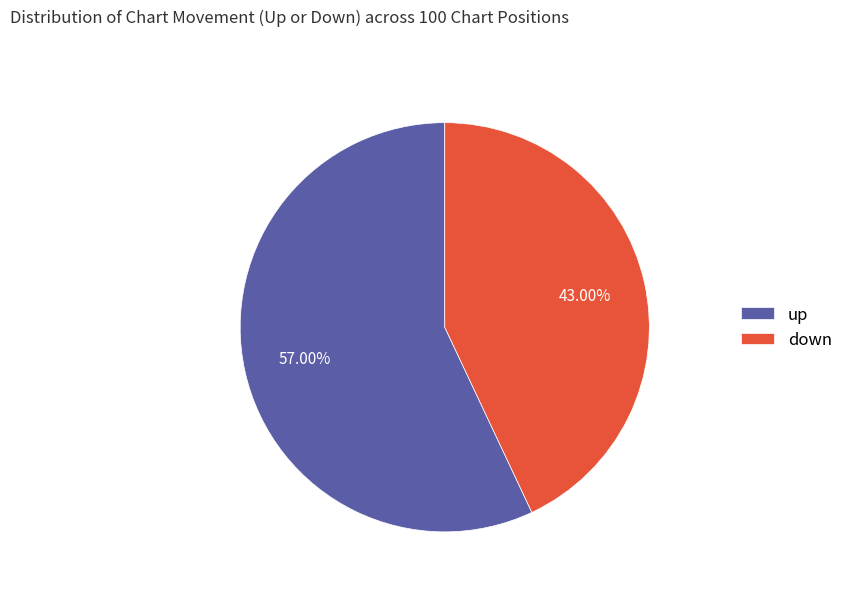

To the nearest percent, what percentage of the pie is down?

43%